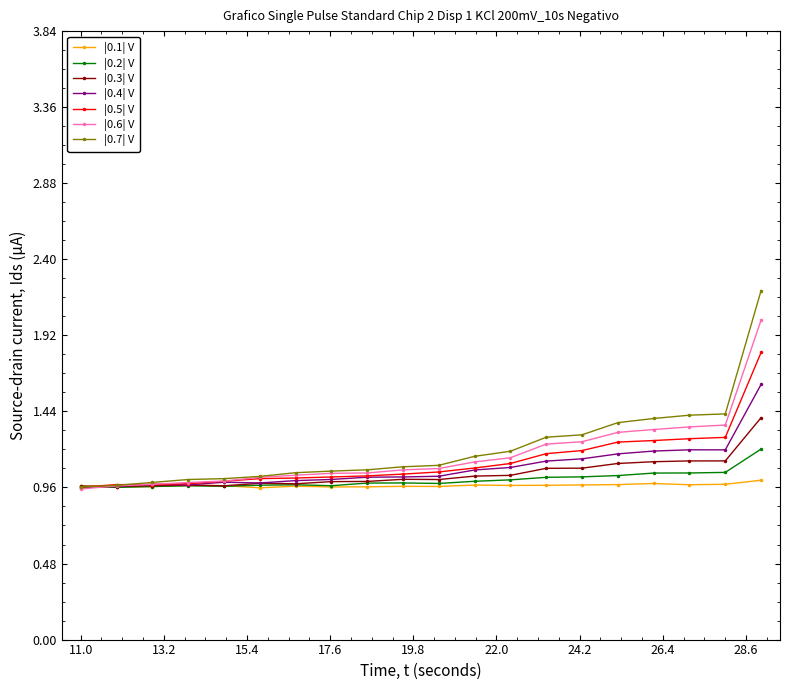

True or false: |0.2| V has more than 2 interior local peaks.

False